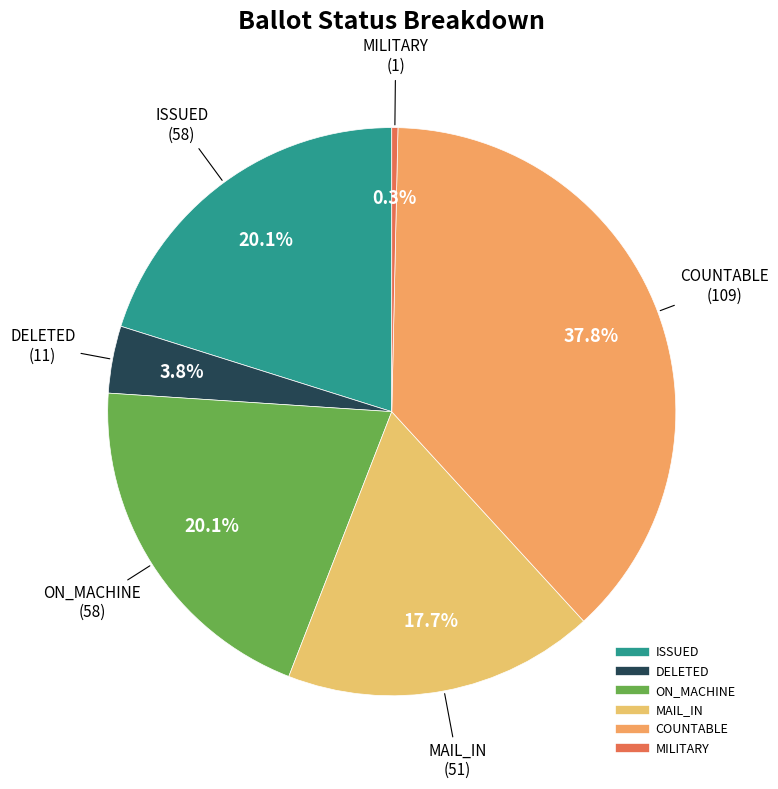

Does any single category account for the majority?

No